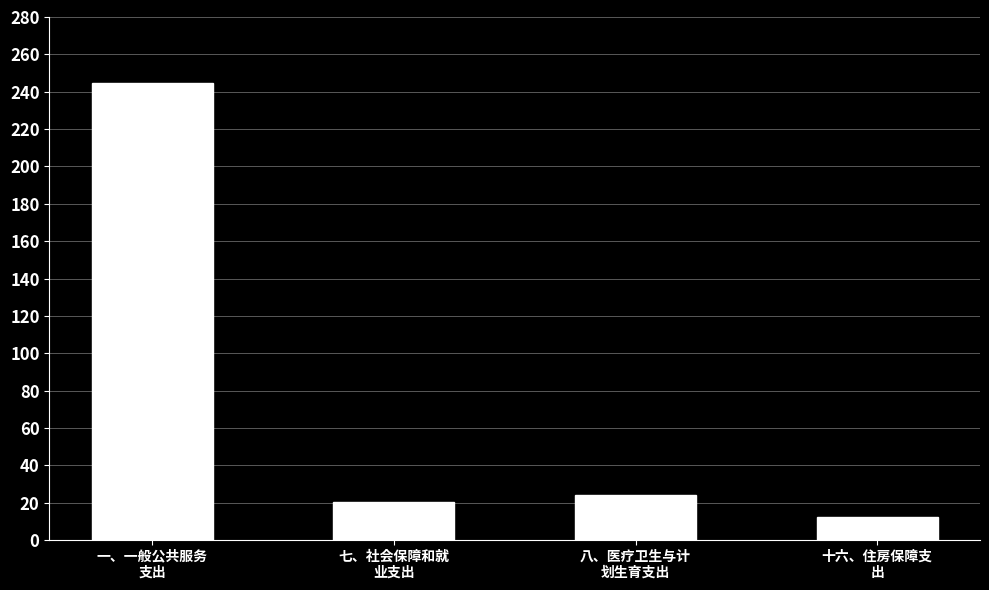

At which label does the data first exceed 23?

一、一般公共服务
支出